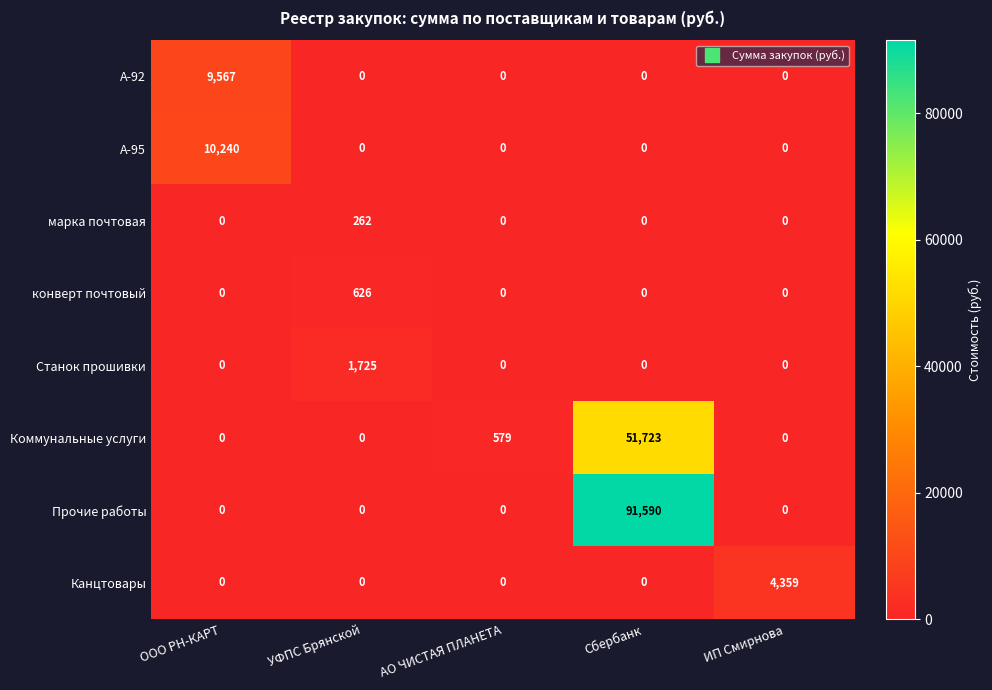

What is the greatest value displayed?

91590